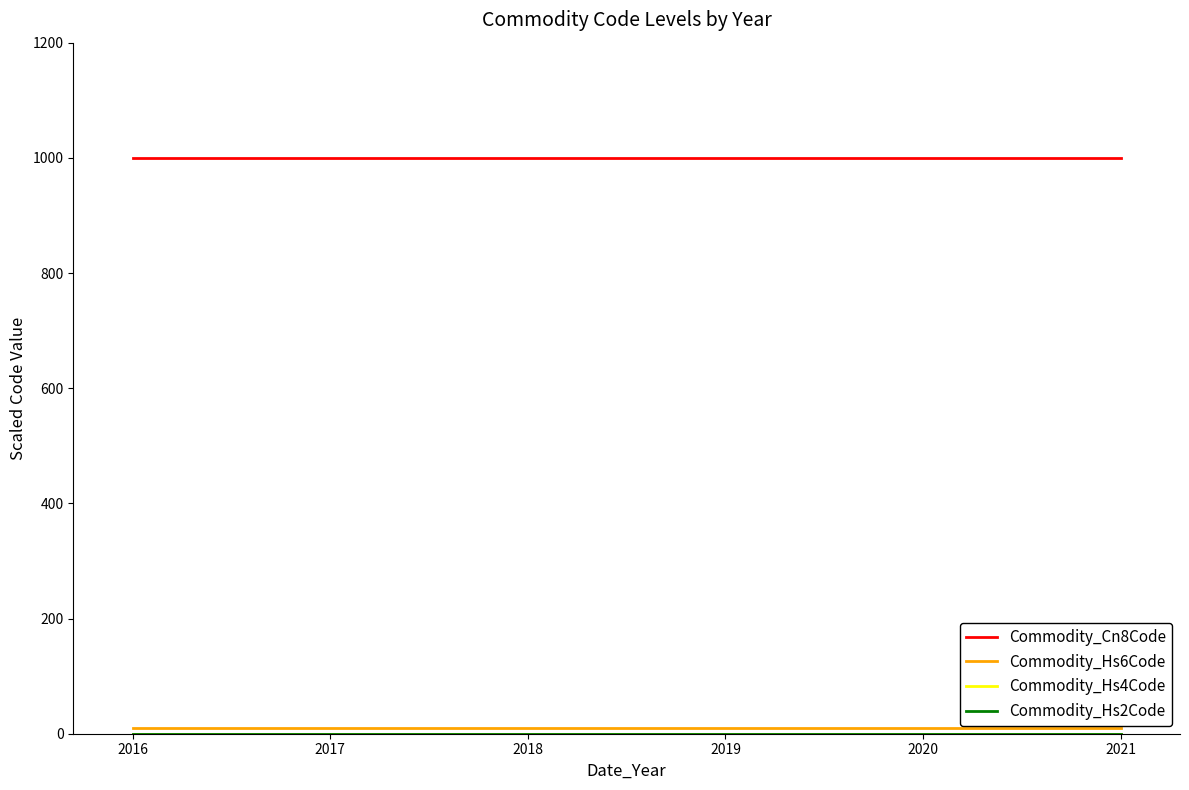

Which series has the largest total across all categories?

Commodity_Cn8Code